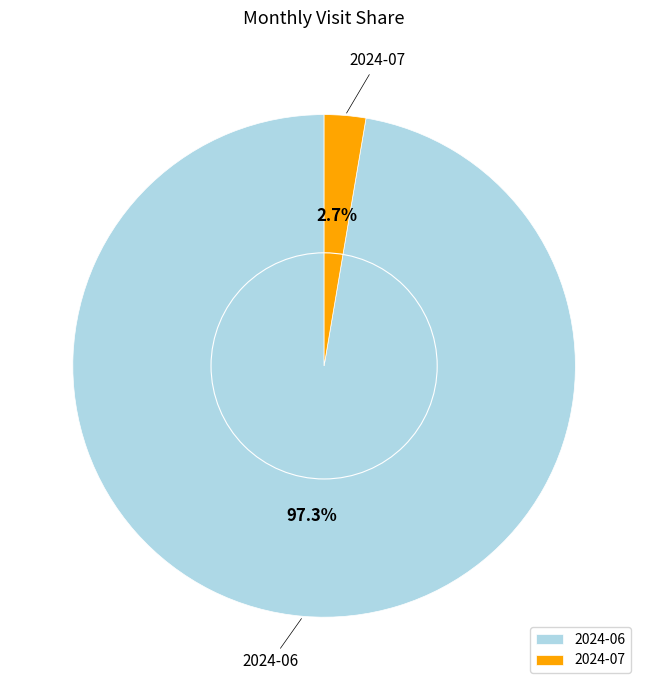

Which slice is the smallest?

2024-07